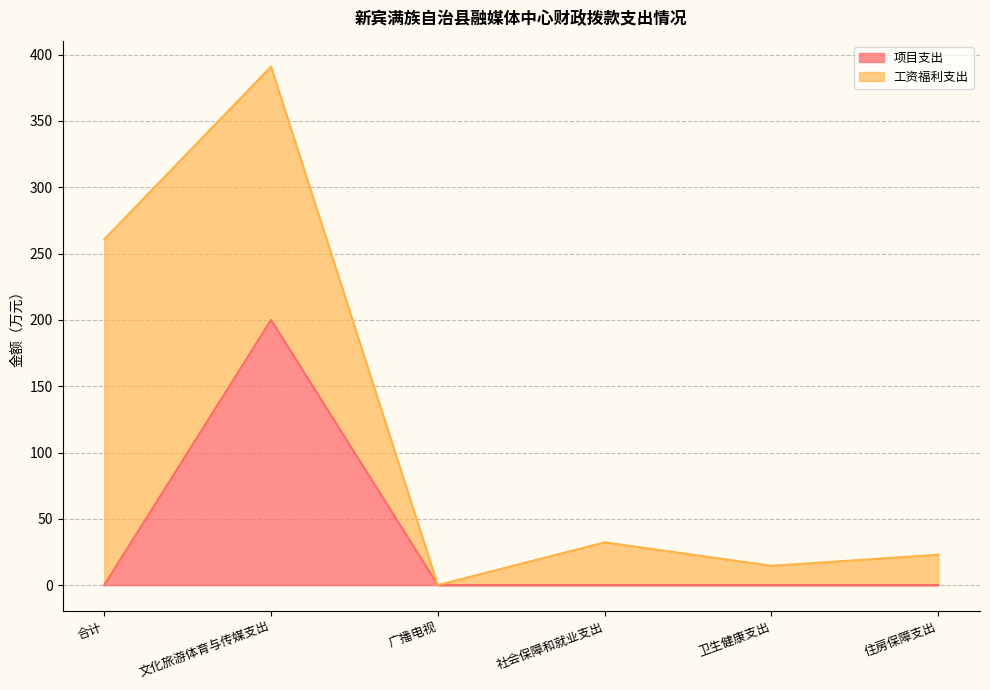

True or false: the data shows 0 at 住房保障支出.

True